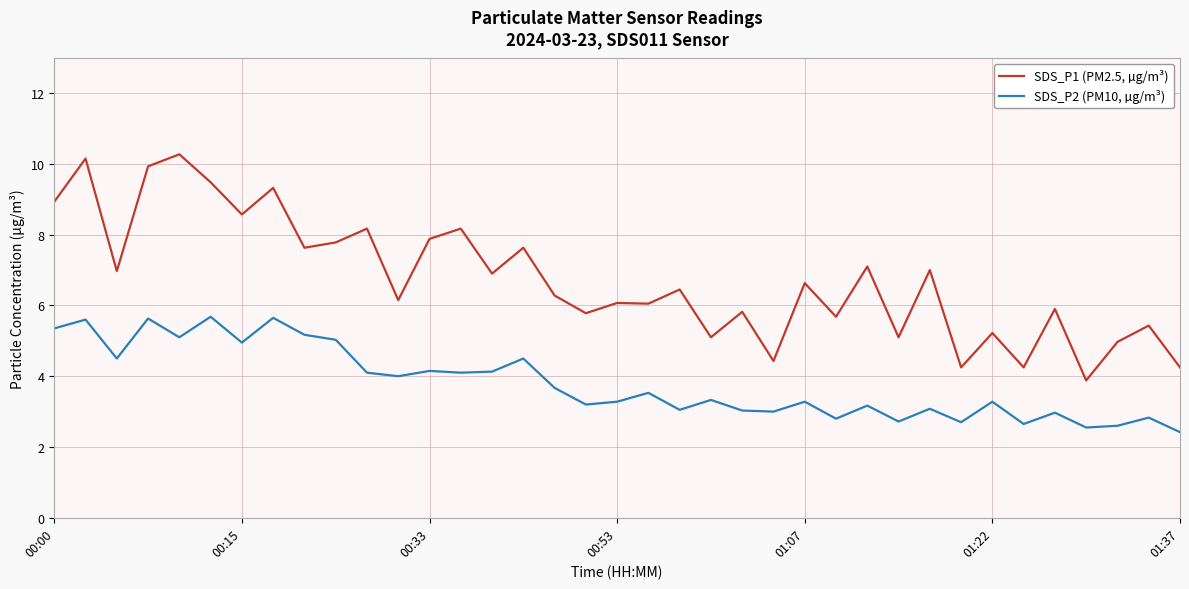

Which series has the largest total across all categories?

SDS_P1 (PM2.5, µg/m³)